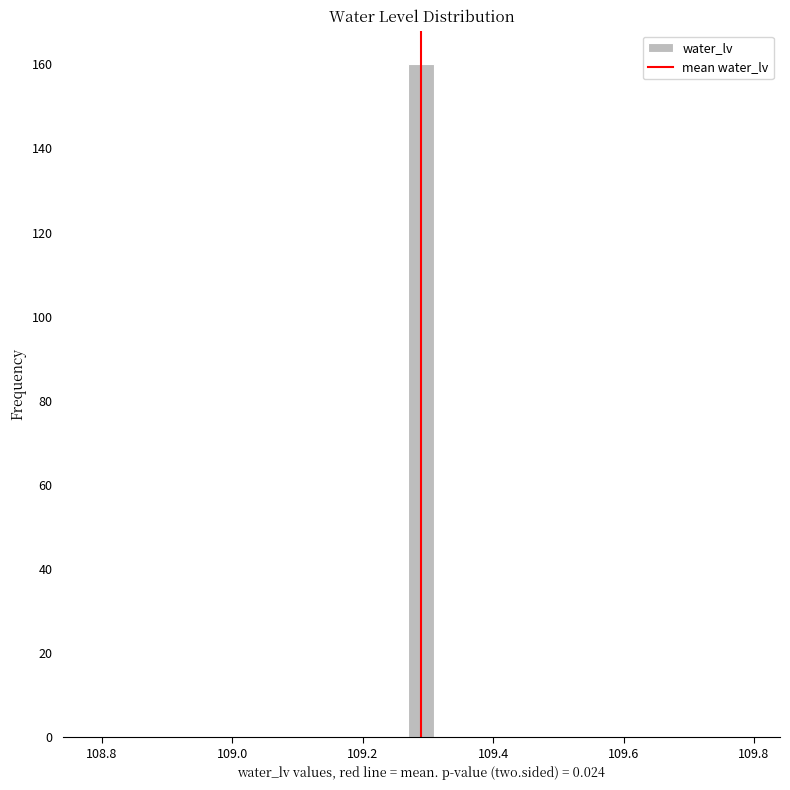

Around what value on the x-axis is the tallest bar? Give the approximate position of its centre, as read against the axis.

109.30